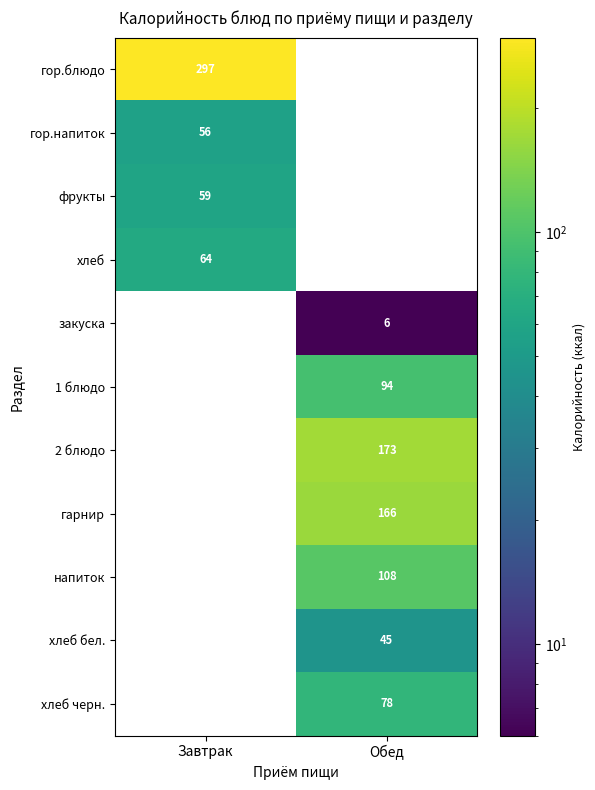

What is the minimum value shown in the chart?

6.0